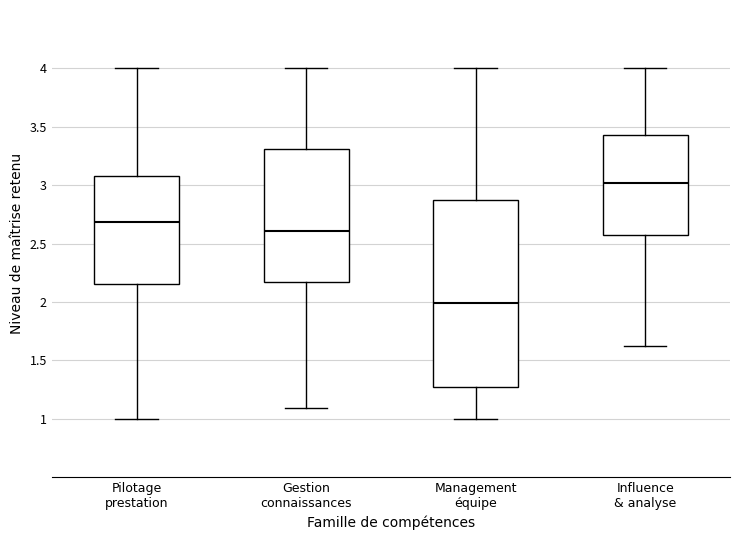

Which box has the highest median line?

Influence & analyse